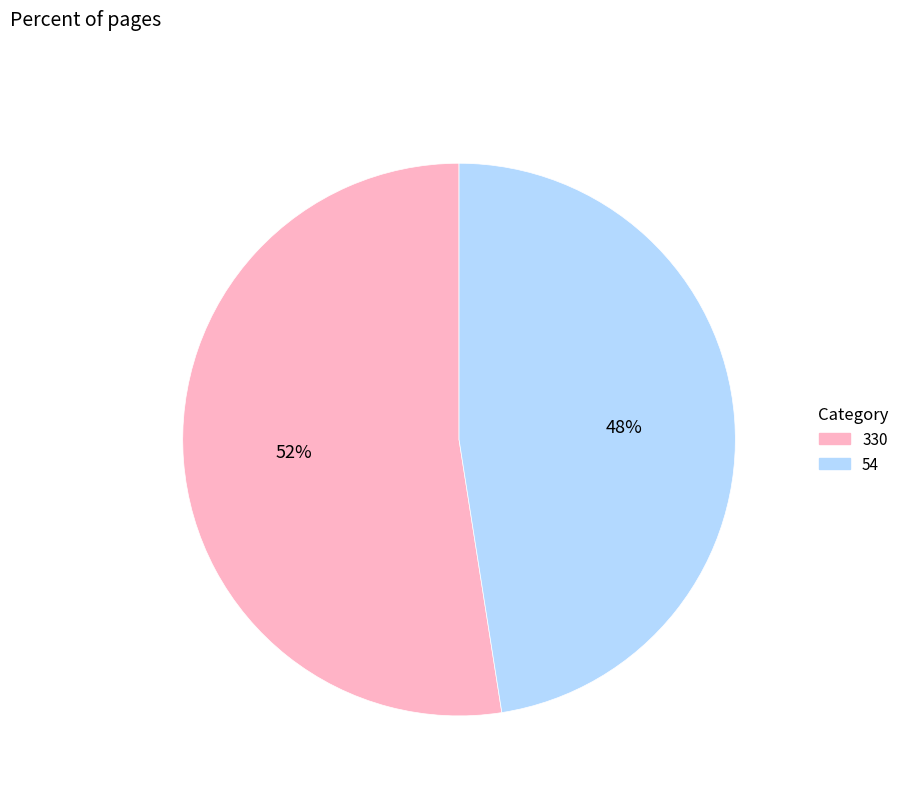

What percentage is the 54 slice, to the nearest percent?

48%